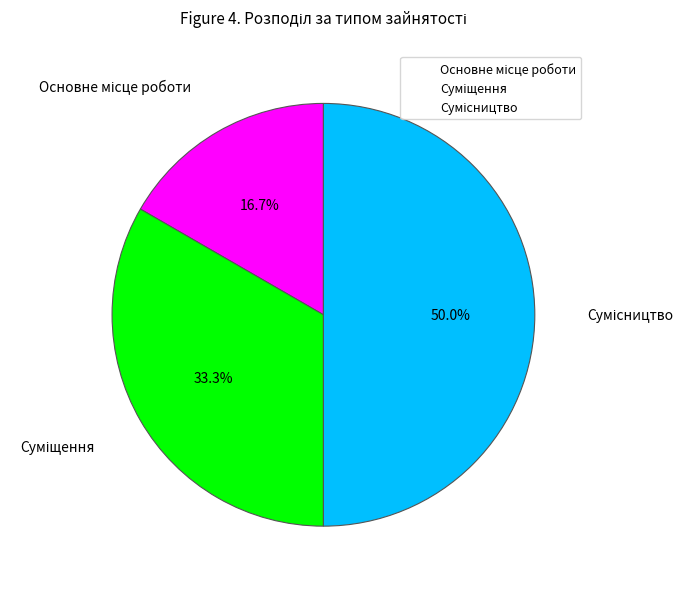

To the nearest percent, what percentage of the pie is Основне місце роботи?

17%